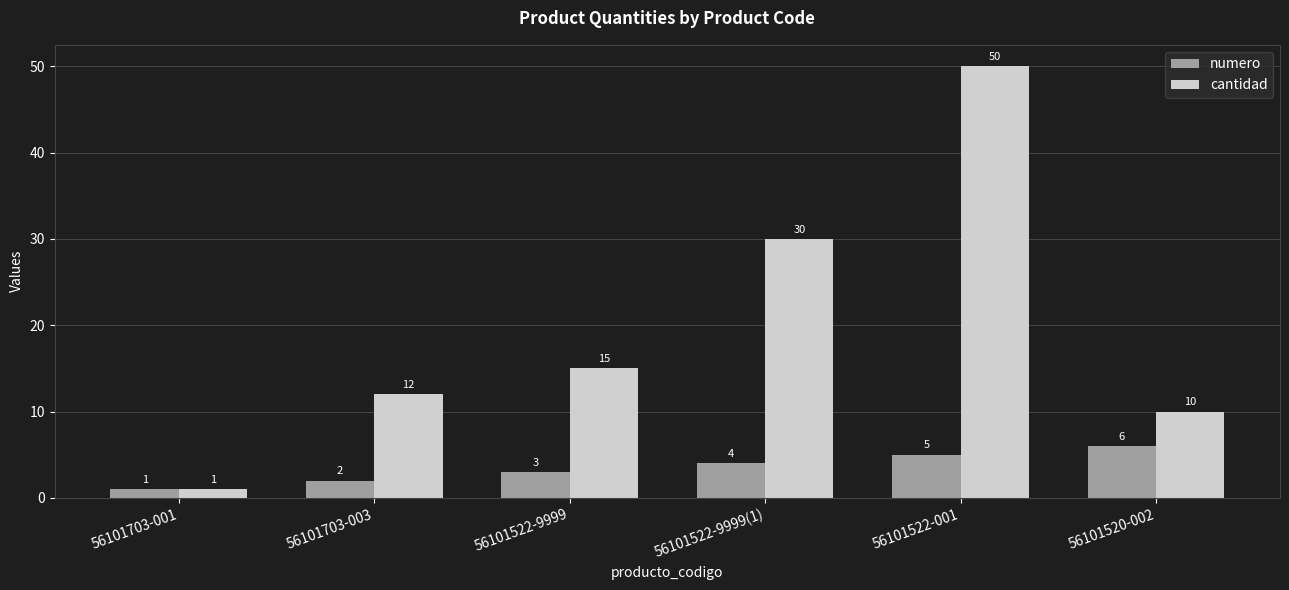

The cantidad series shows 78 at 56101522-001. True or false?

False